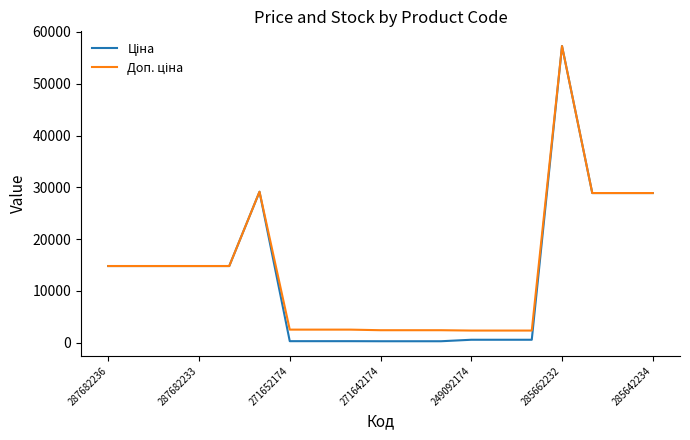

What is the minimum value shown in the chart?

304.1